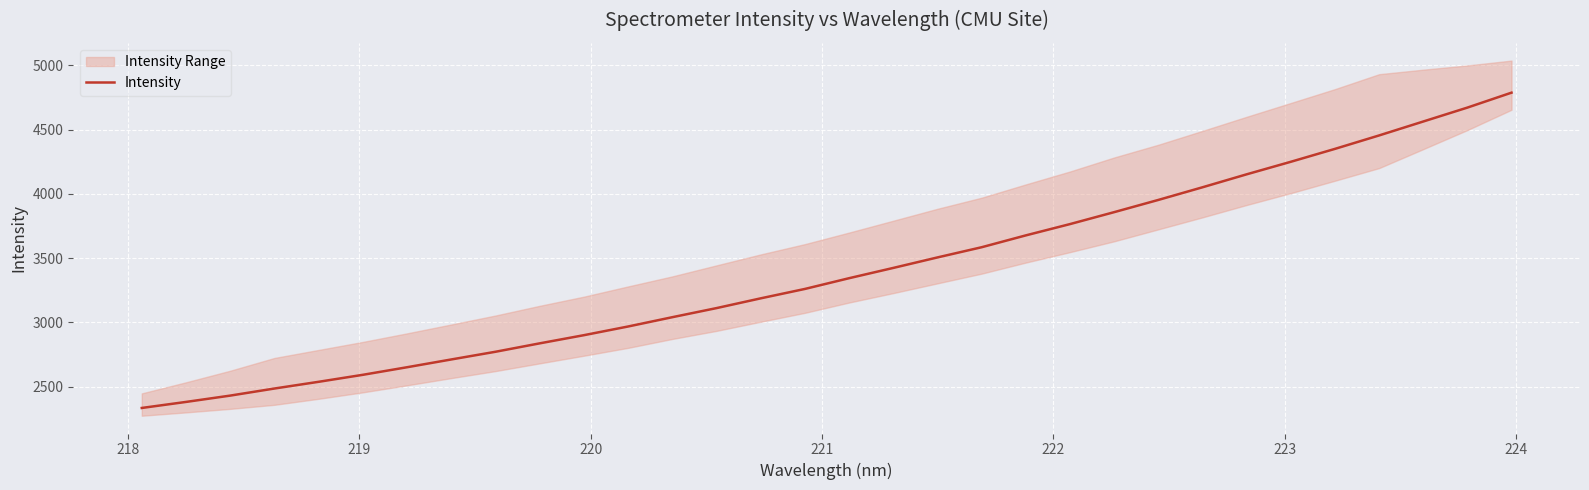

How many lines are shown in the chart?

1